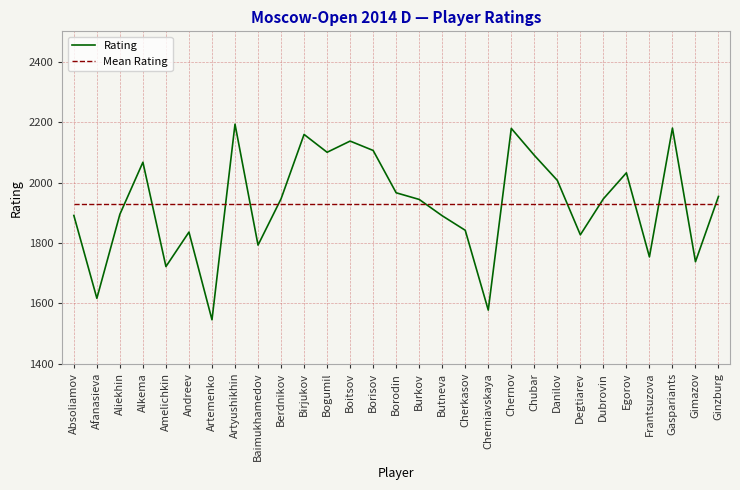

Where does the Rating series first go above 1946?

Alkema